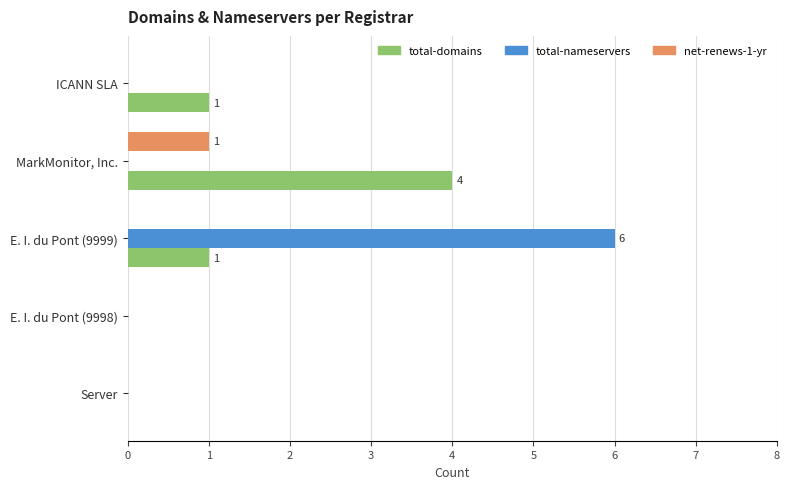

How many series are shown in this chart?

3